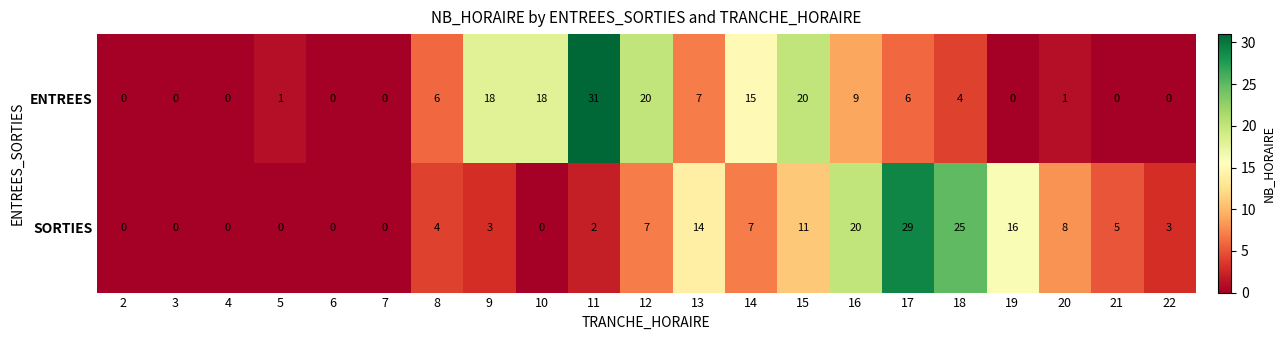

What is the approximate value of SORTIES at 8?

4